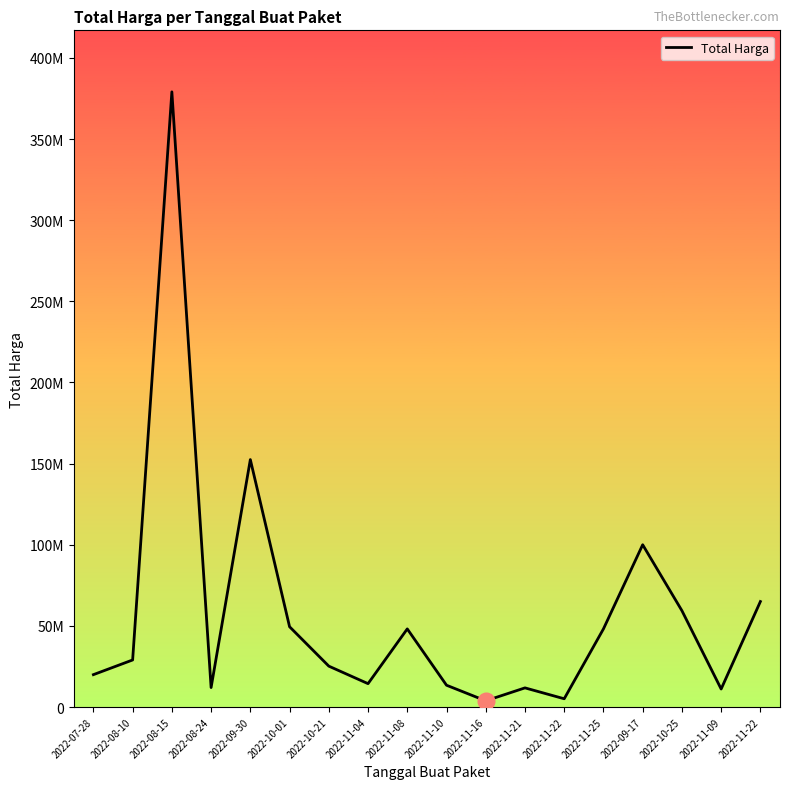

Does the chart have visible grid lines?

No